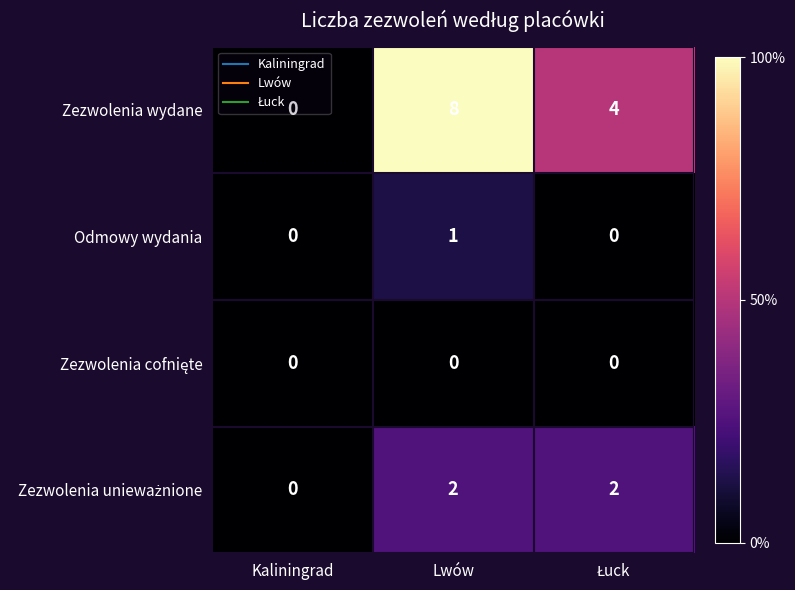

The Zezwolenia wydane series shows 5 at Kaliningrad. True or false?

False